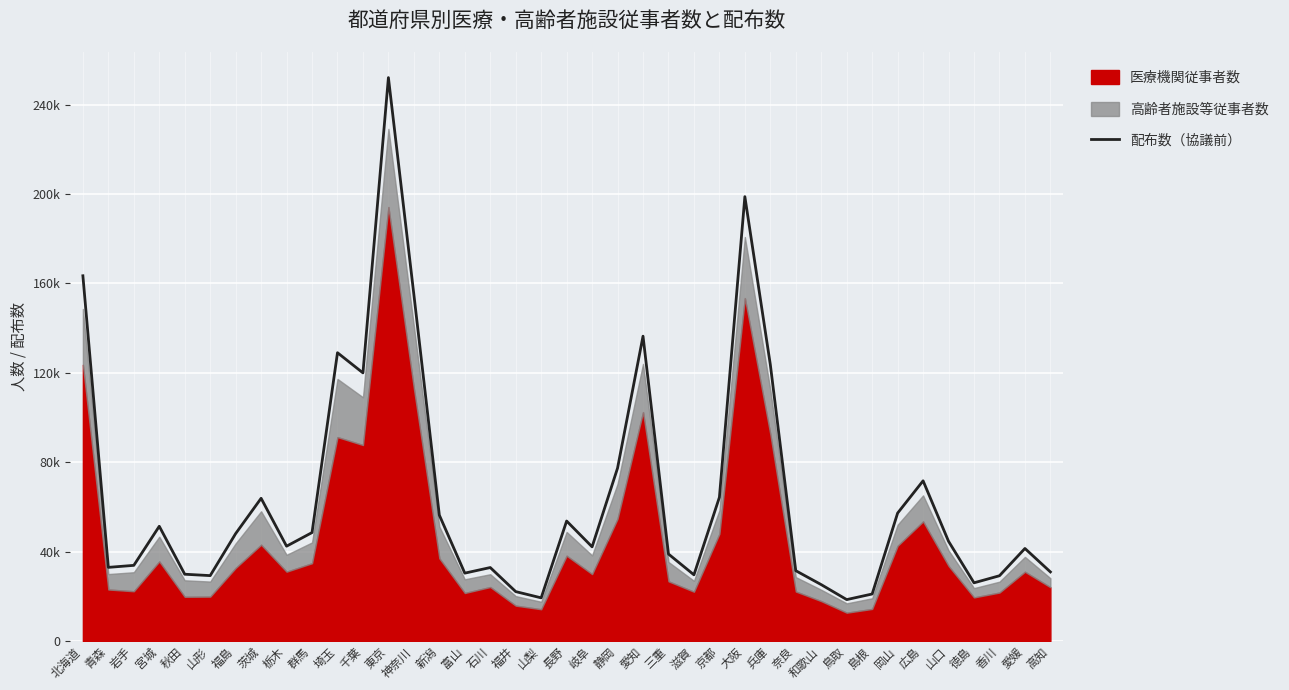

True or false: the data has more than 2 interior local peaks.

True